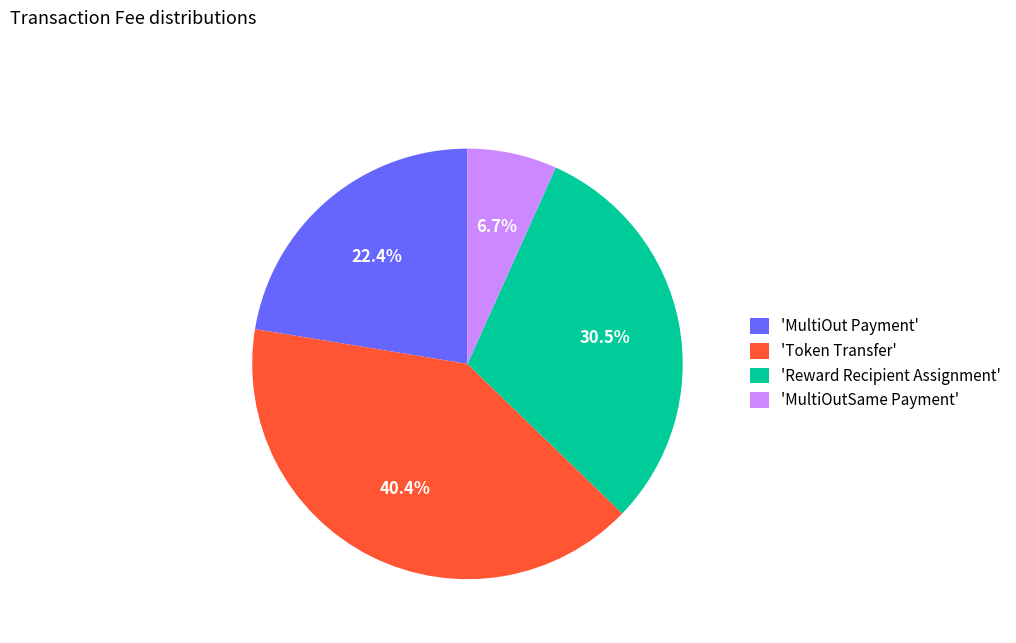

Between 'Token Transfer' and 'MultiOutSame Payment', which is larger?

'Token Transfer'